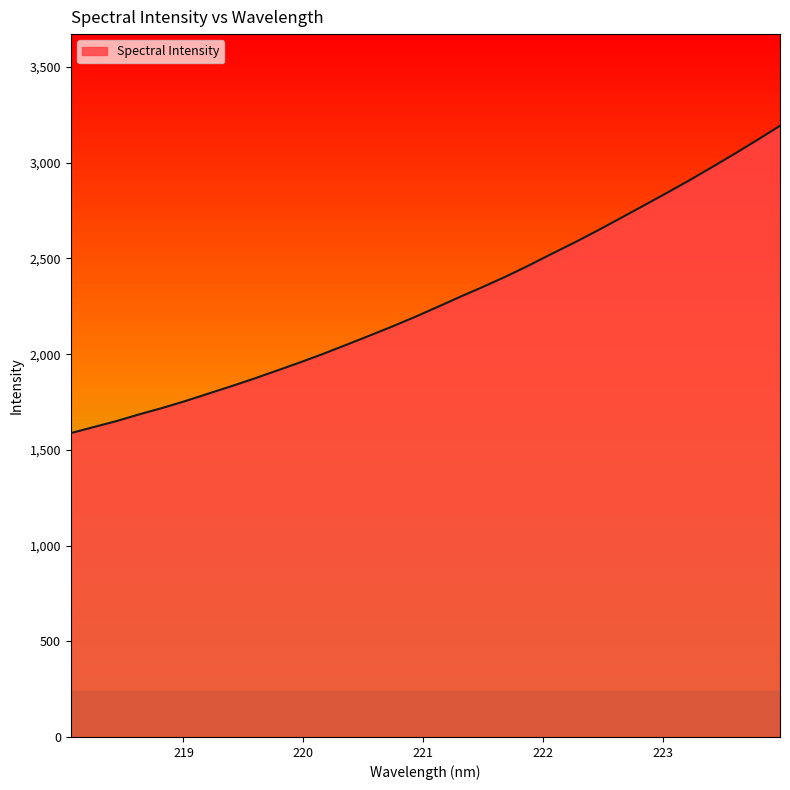

What is the smallest value displayed?

1587.5